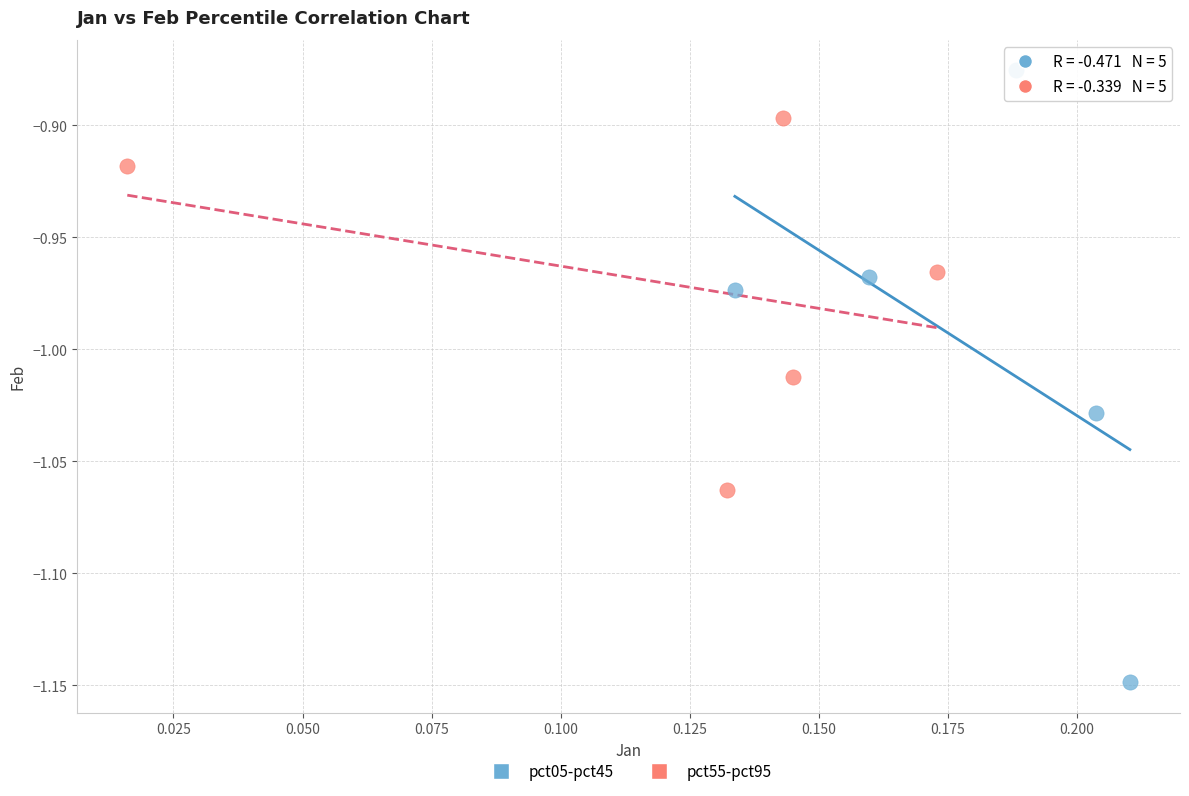

Which series reaches the maximum Y coordinate?

pct05-pct45